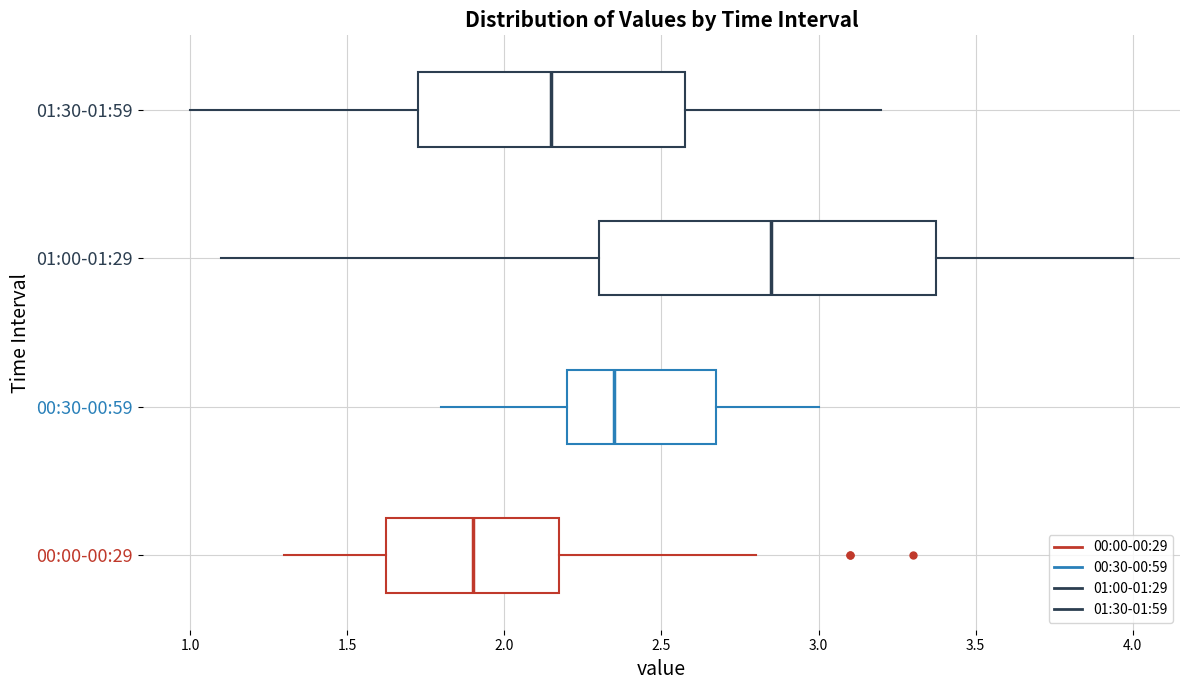

Reading bottom to top, transcribe this box plot: for each box, give where its median line is, the range the box spans, and where its two whiskers end, as read against the x-axis. The values are not printed on the chart, so give them approximately, as read against the axis.

00:00-00:29: median 1.90, box 1.65 to 2.20, whiskers 1.30 to 2.80
00:30-00:59: median 2.35, box 2.20 to 2.70, whiskers 1.80 to 3.00
01:00-01:29: median 2.85, box 2.30 to 3.40, whiskers 1.10 to 4.00
01:30-01:59: median 2.15, box 1.75 to 2.60, whiskers 1.00 to 3.20